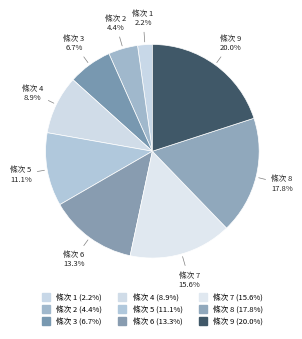

Rank the categories by value from lowest to highest.

條次 1, 條次 2, 條次 3, 條次 4, 條次 5, 條次 6, 條次 7, 條次 8, 條次 9